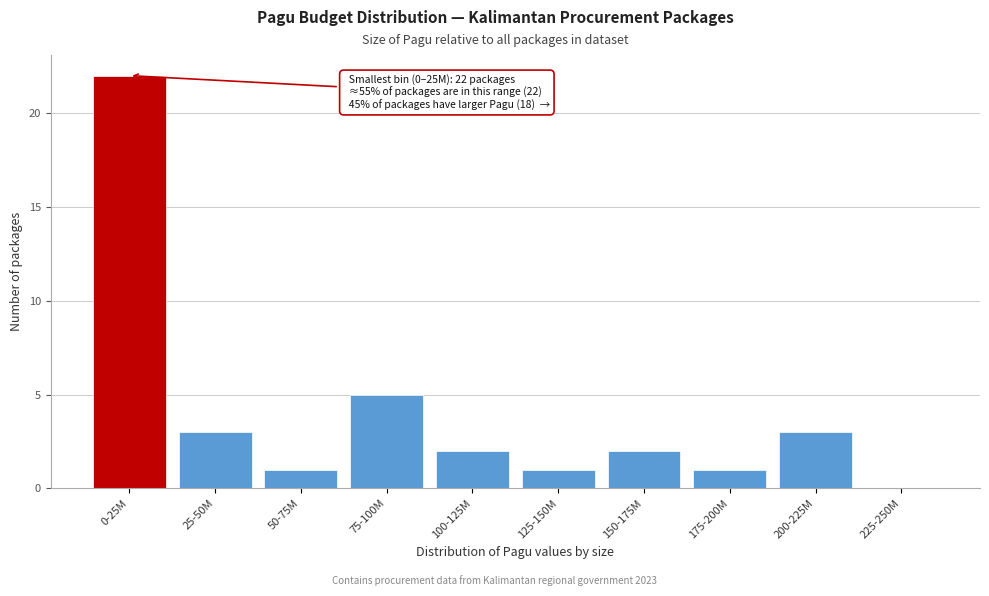

Reading left to right, transcribe all the data shown in this chart.

0-25M=22	25-50M=3	50-75M=1	75-100M=5	100-125M=2	125-150M=1	150-175M=2	175-200M=1	200-225M=3	225-250M=0